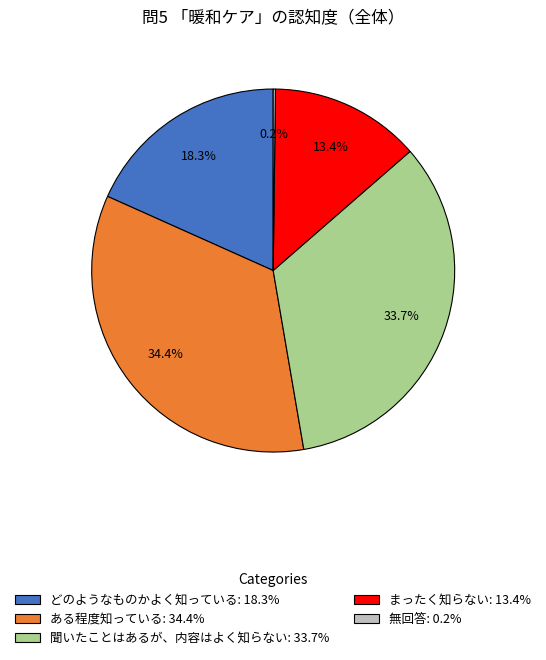

Between 聞いたことはあるが、内容はよく知らない: 33.7% and どのようなものかよく知っている: 18.3%, which is larger?

聞いたことはあるが、内容はよく知らない: 33.7%